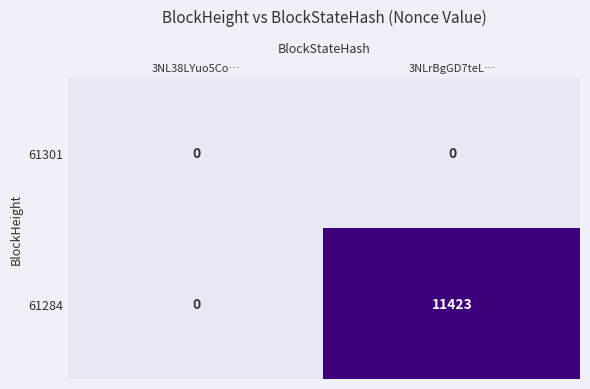

What is the sum of the 61284 values at 3NLrBgGD7teL… and 3NL38LYuo5Co…?

11423